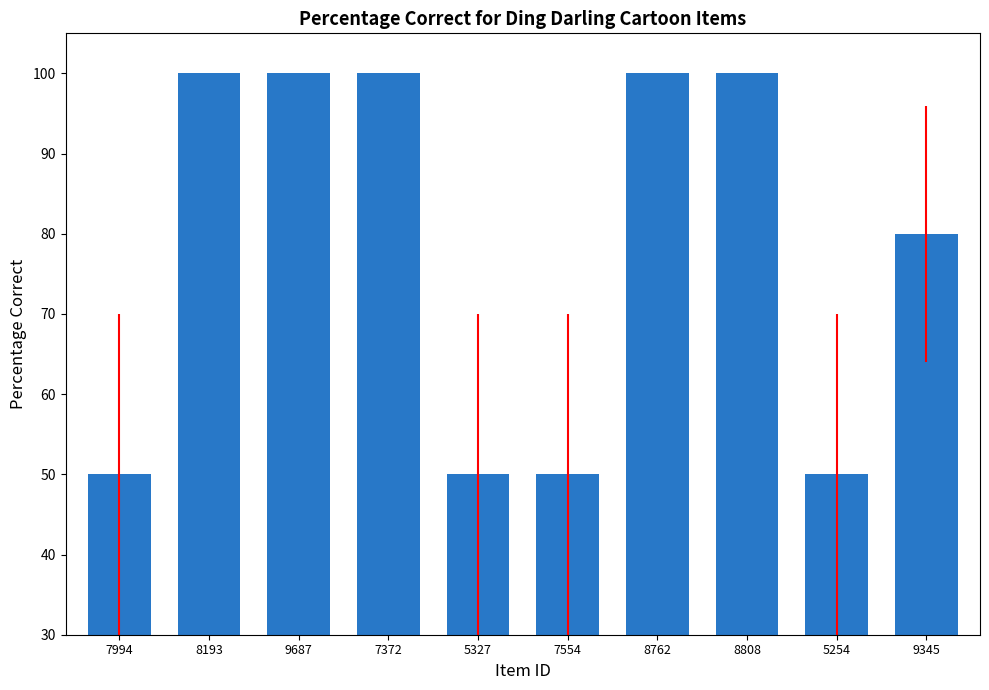

Is it true that the value at 7994 is 76?

False